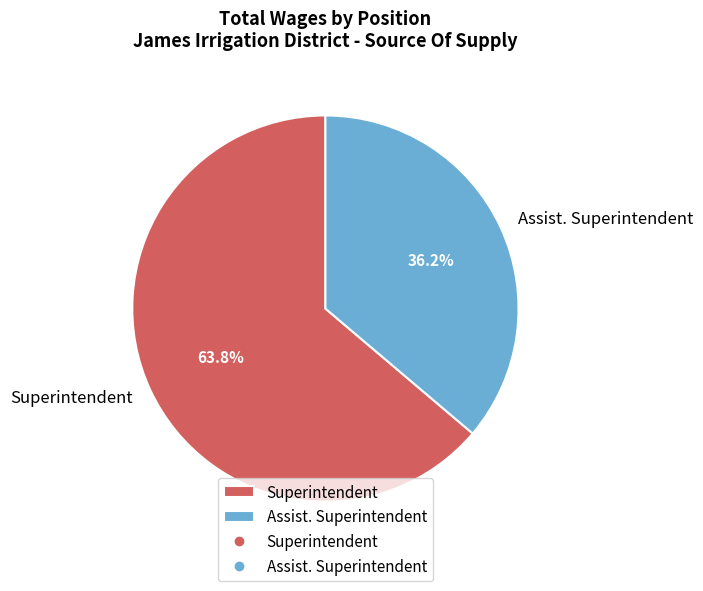

What is the largest slice in the pie chart?

Superintendent